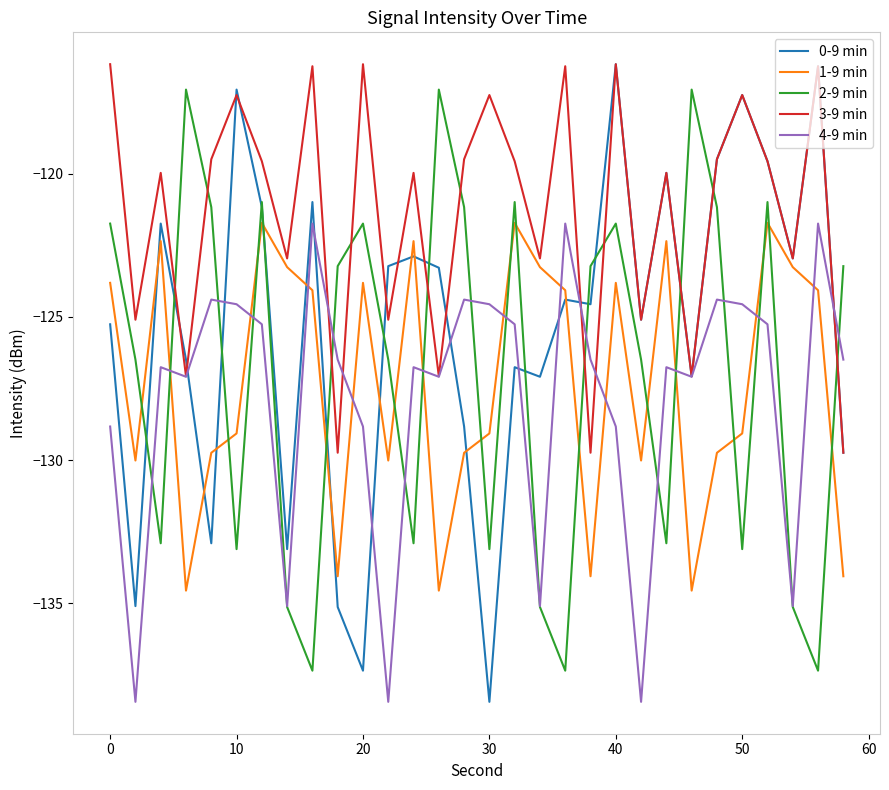

Which series has the largest range (max minus min)?

0-9 min